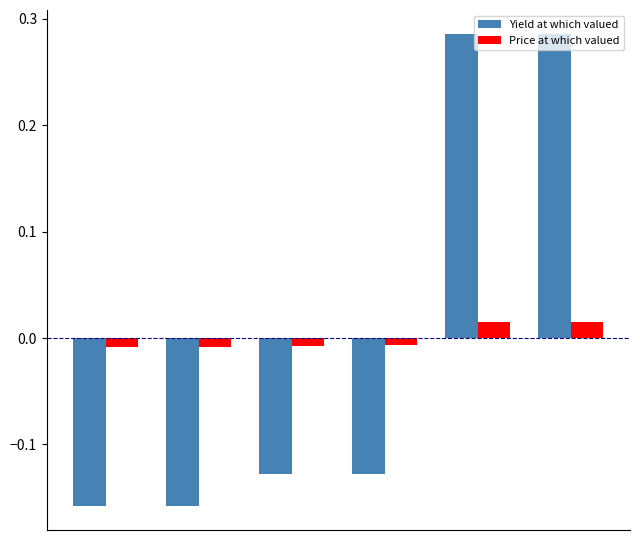

What is the difference between the maximum and minimum values in the Yield at which valued series?

0.4